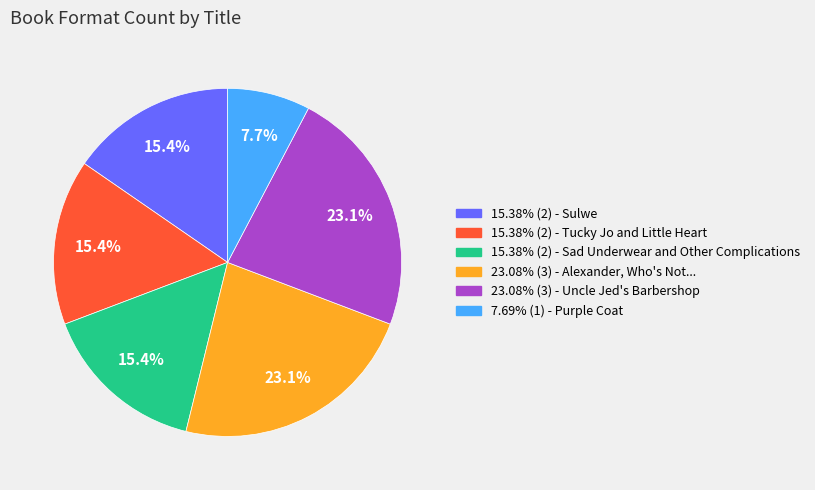

Is there a majority slice in this chart?

No